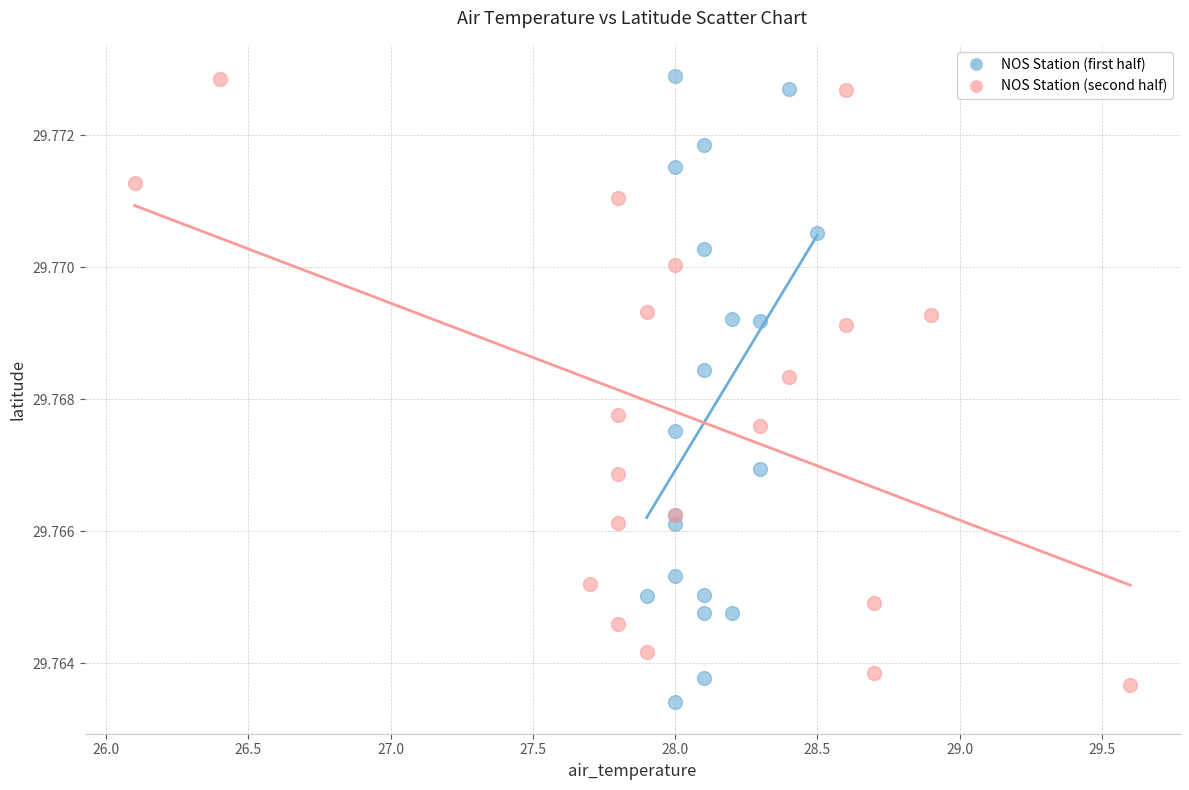

Which series has the widest spread of Y values?

NOS Station (first half)